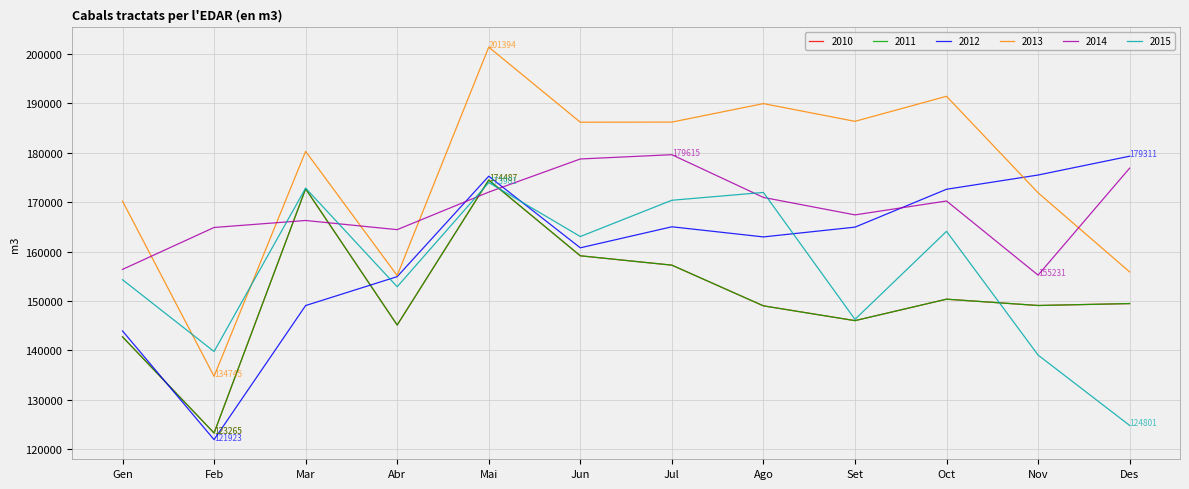

What is the value of the 2010 point at the 11th from the left?

149084